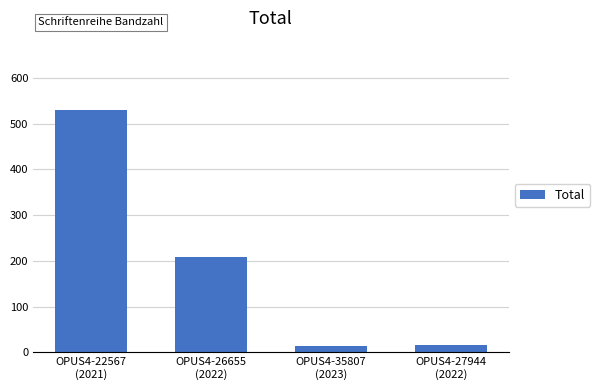

Between OPUS4-26655
(2022) and OPUS4-27944
(2022), which is larger?

OPUS4-26655
(2022)